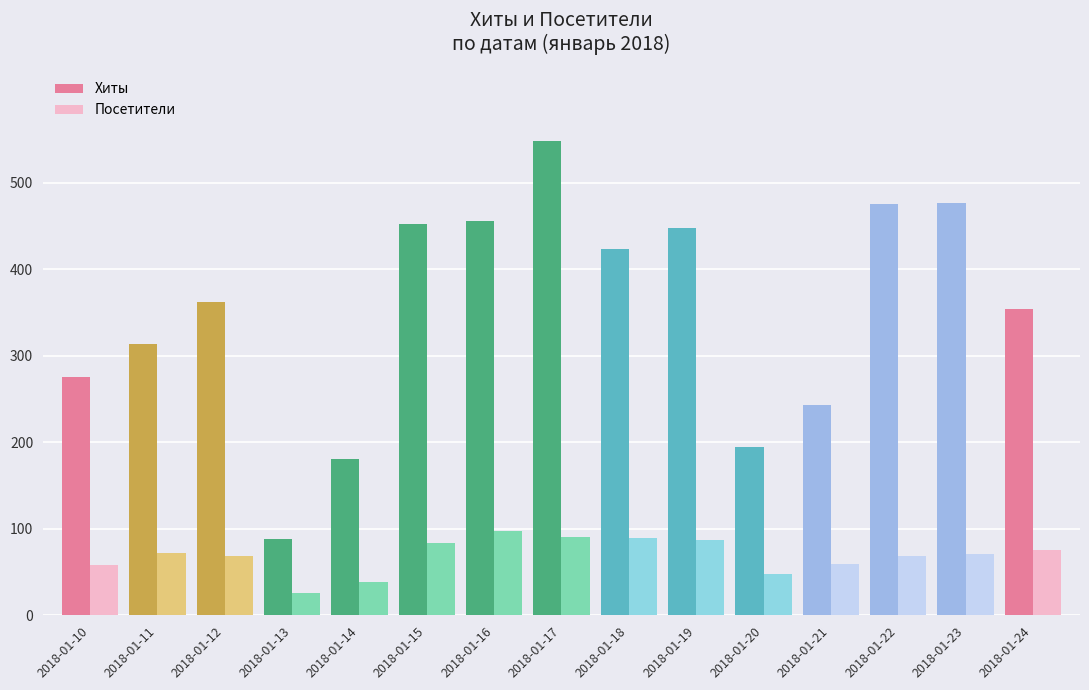

Which series has the largest range (max minus min)?

Хиты